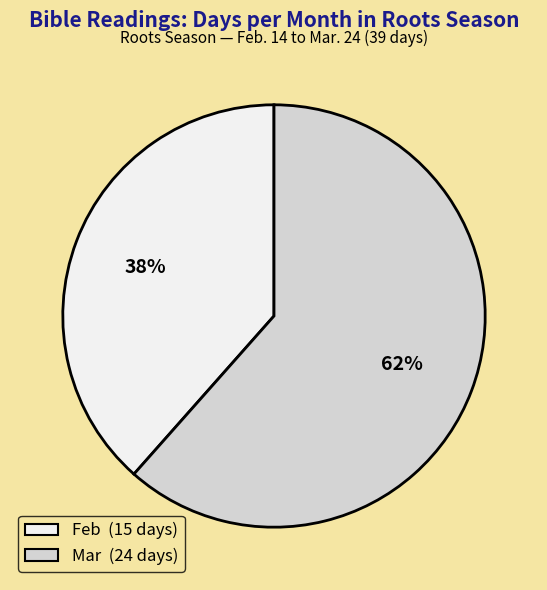

Do Feb and Mar together represent more than half of the pie?

Yes